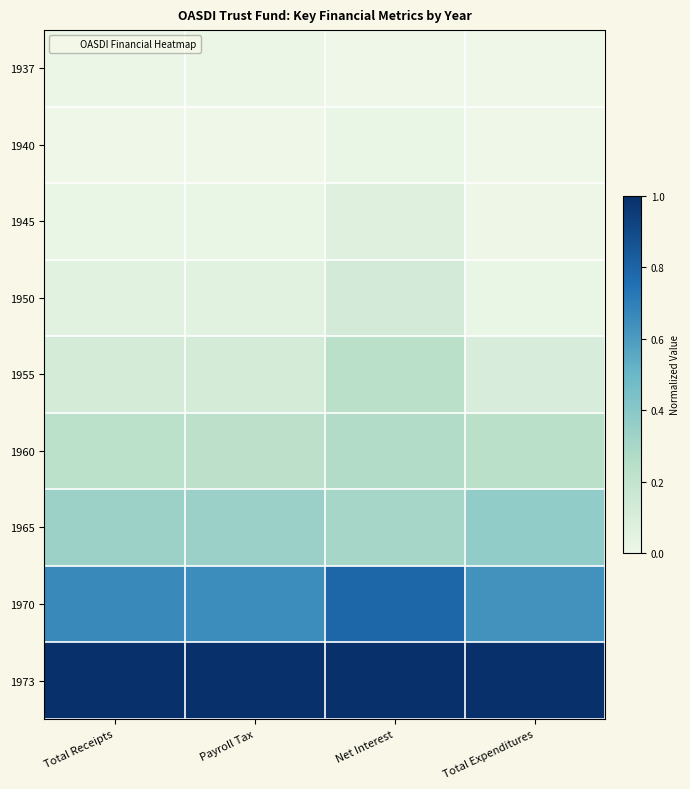

Which series changed the most between Payroll Tax and Net Interest?

1970